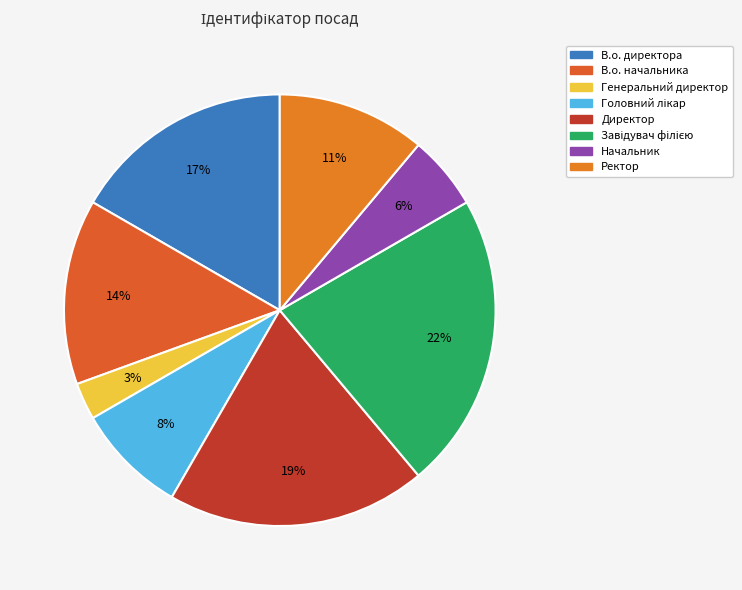

Which category has the smallest portion of the pie?

Генеральний директор